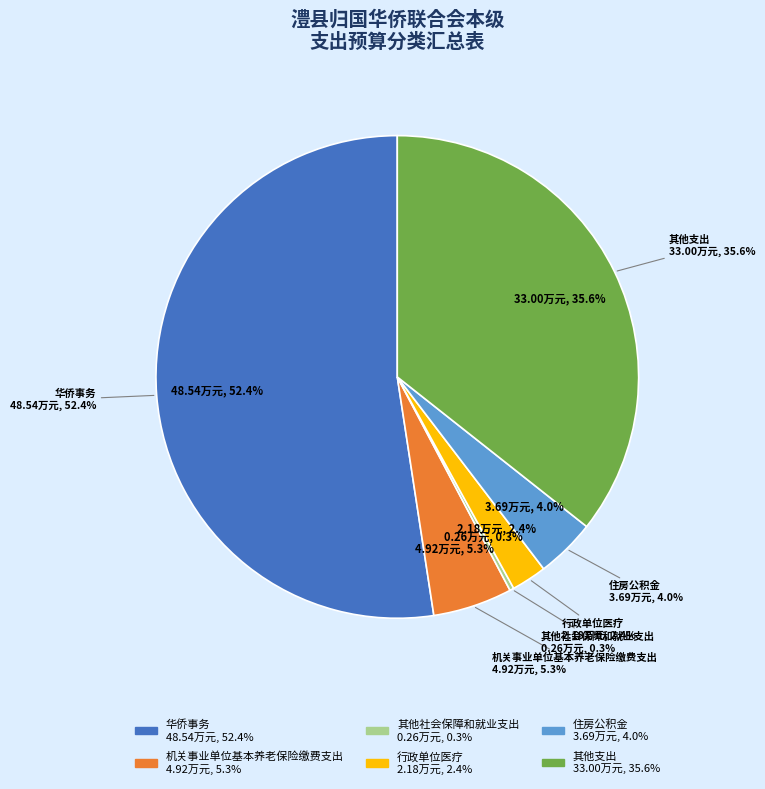

Which slice is the largest?

华侨事务